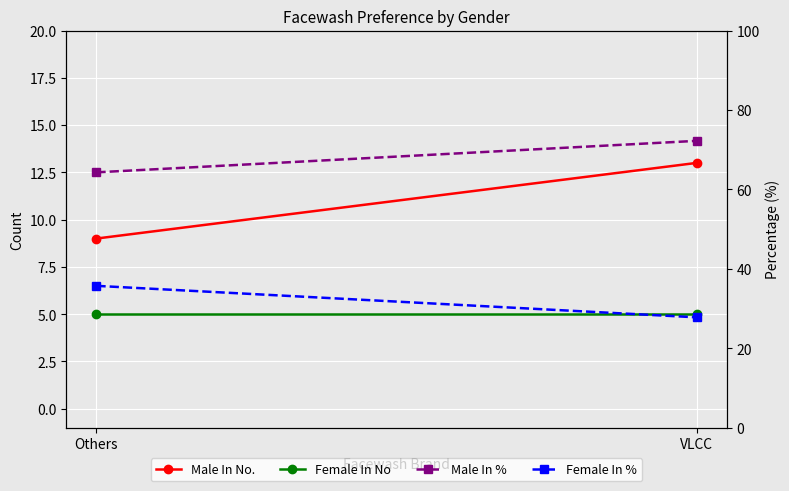

How many values in the Female In % series are below 35?

1